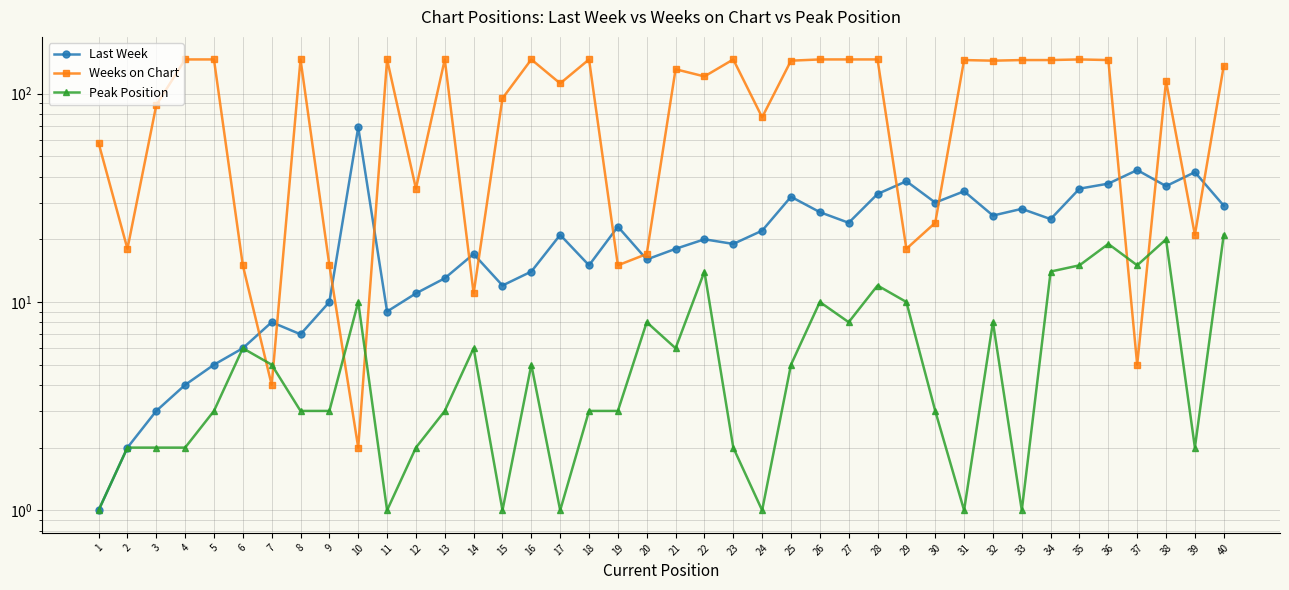

Where is the first local minimum for Weeks on Chart?

2